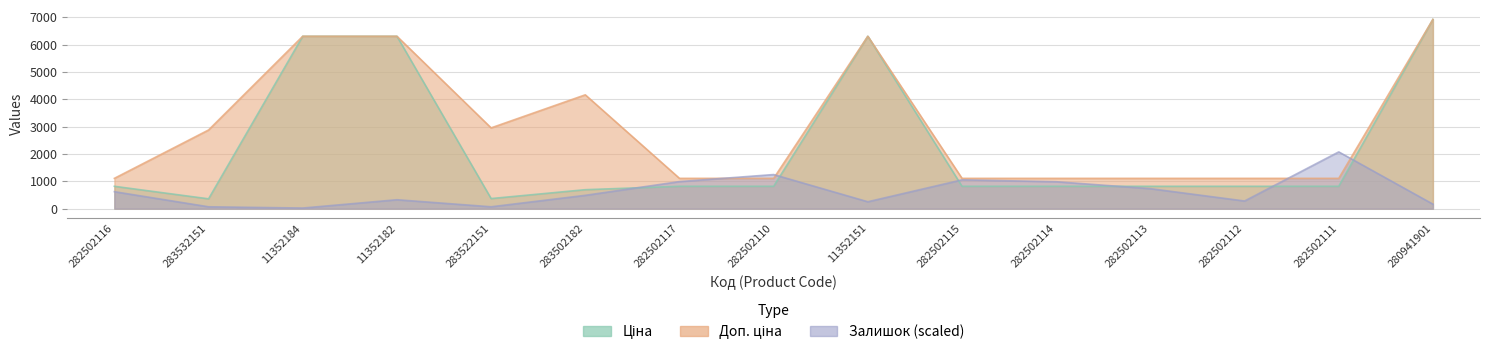

What position from the left is 283502182?

6